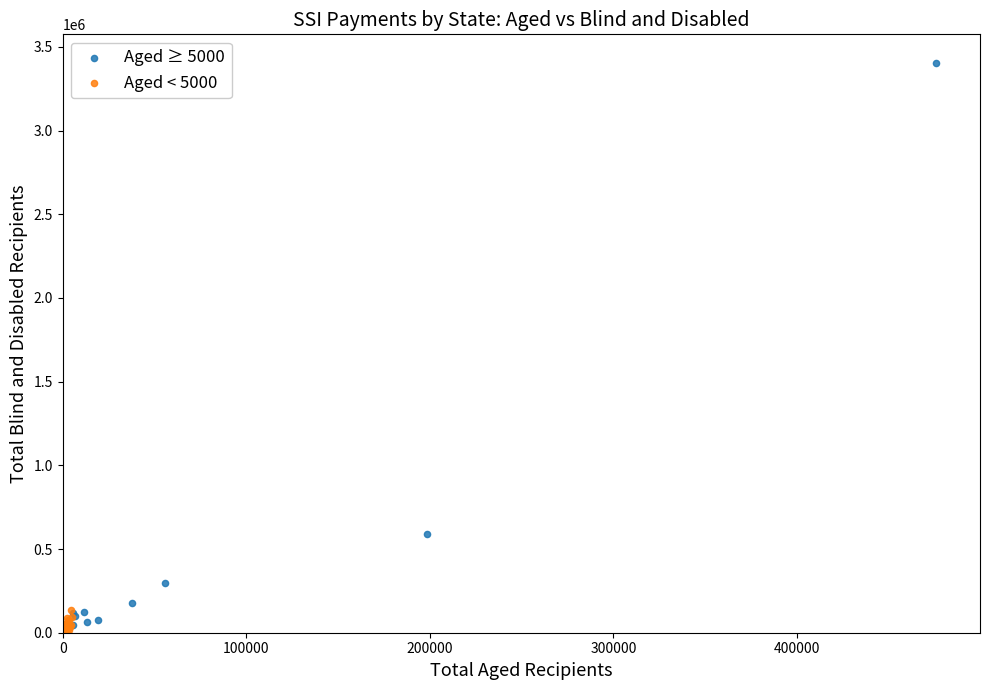

Which series contains the highest Y value?

Aged ≥ 5000